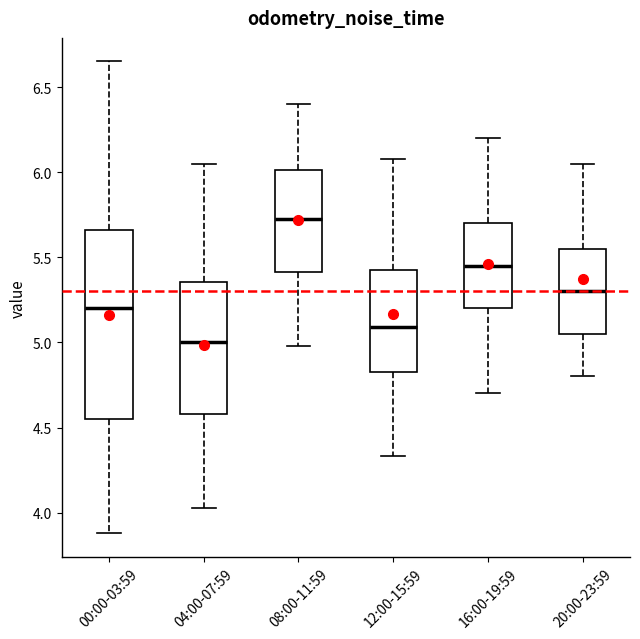

Reading left to right, read every box against the y-axis: the position of its median line, the range the box covers, and the ends of its whiskers. The values are not printed on the chart, so give them approximately, as read against the axis.

00:00-03:59: median 5.20, box 4.55 to 5.65, whiskers 3.90 to 6.65
04:00-07:59: median 5.00, box 4.60 to 5.35, whiskers 4.05 to 6.05
08:00-11:59: median 5.75, box 5.40 to 6.00, whiskers 5.00 to 6.40
12:00-15:59: median 5.10, box 4.85 to 5.45, whiskers 4.35 to 6.10
16:00-19:59: median 5.45, box 5.20 to 5.70, whiskers 4.70 to 6.20
20:00-23:59: median 5.30, box 5.05 to 5.55, whiskers 4.80 to 6.05